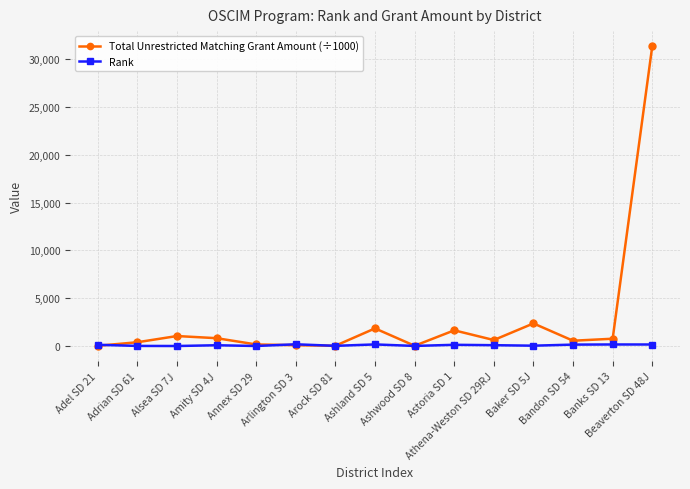

What is the average value of the Rank series?

98.9